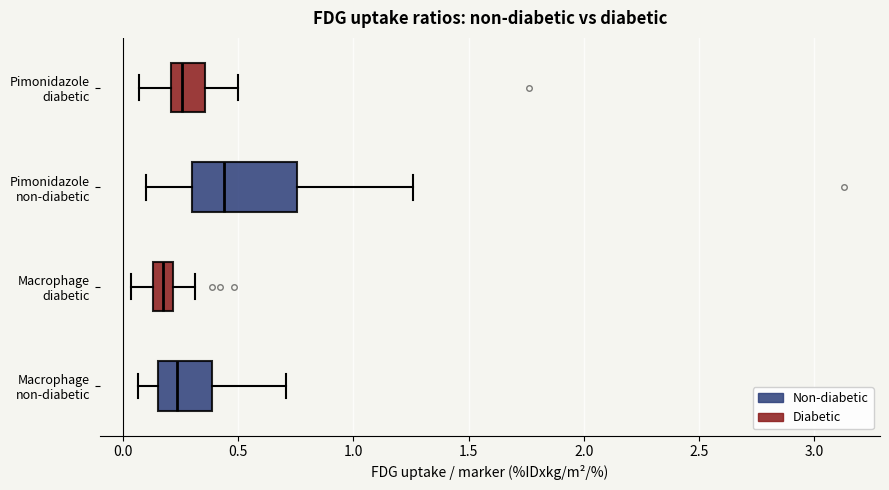

Which box is the widest, from its left edge to its right edge?

Pimonidazole non-diabetic